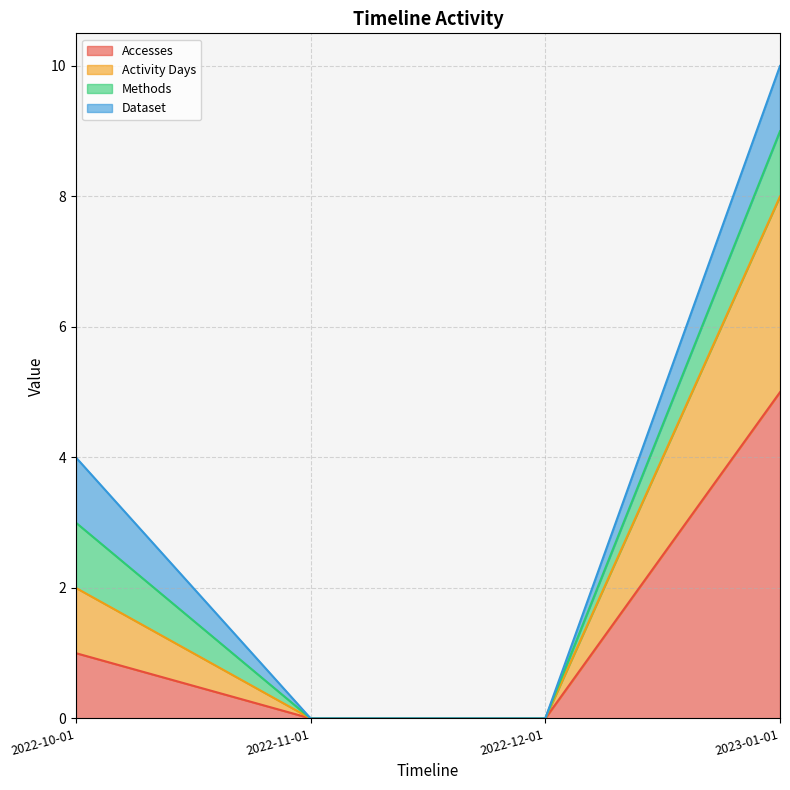

At which category does the chart reach its minimum across all series?

2022-11-01